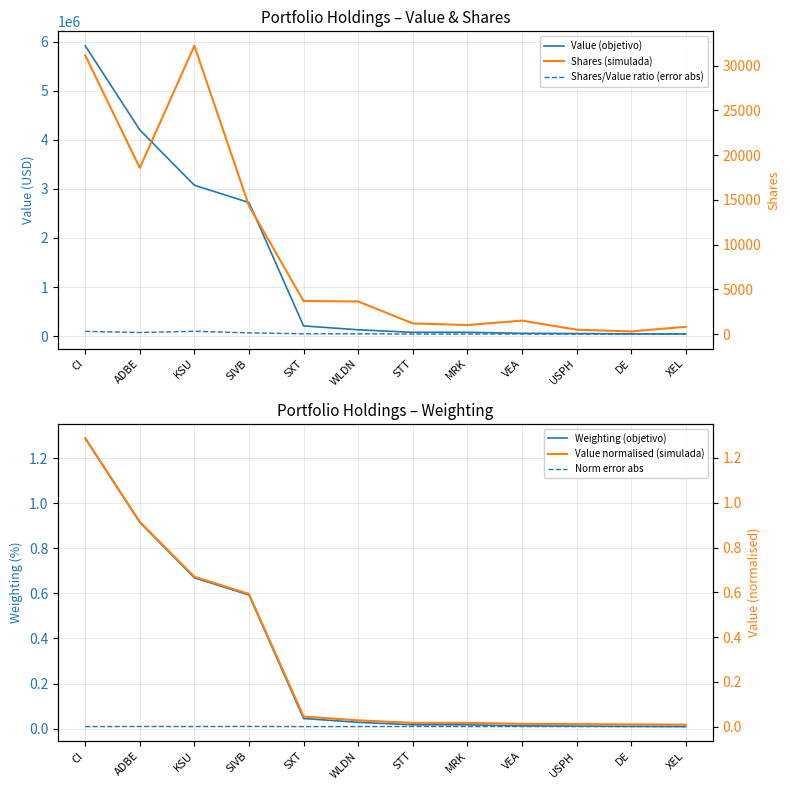

True or false: Weighting (objetivo) and Value normalised (simulada) cross at least once.

True